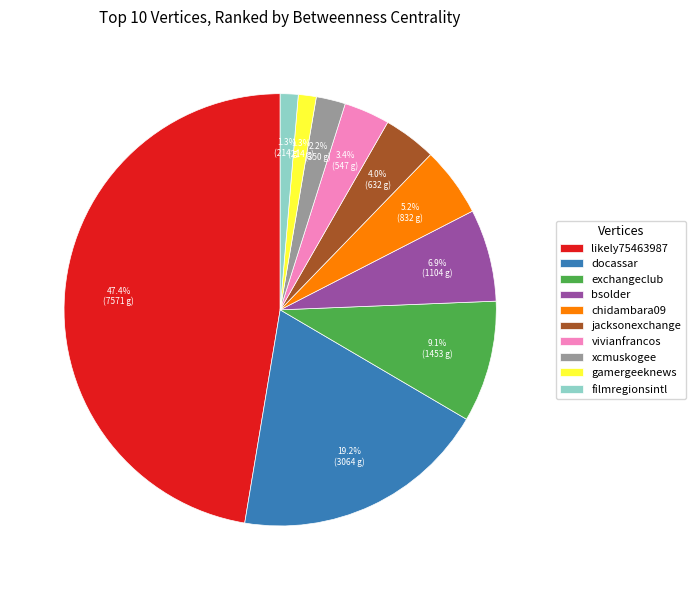

Approximately how many times larger is the value at bsolder compared to docassar?

0.4